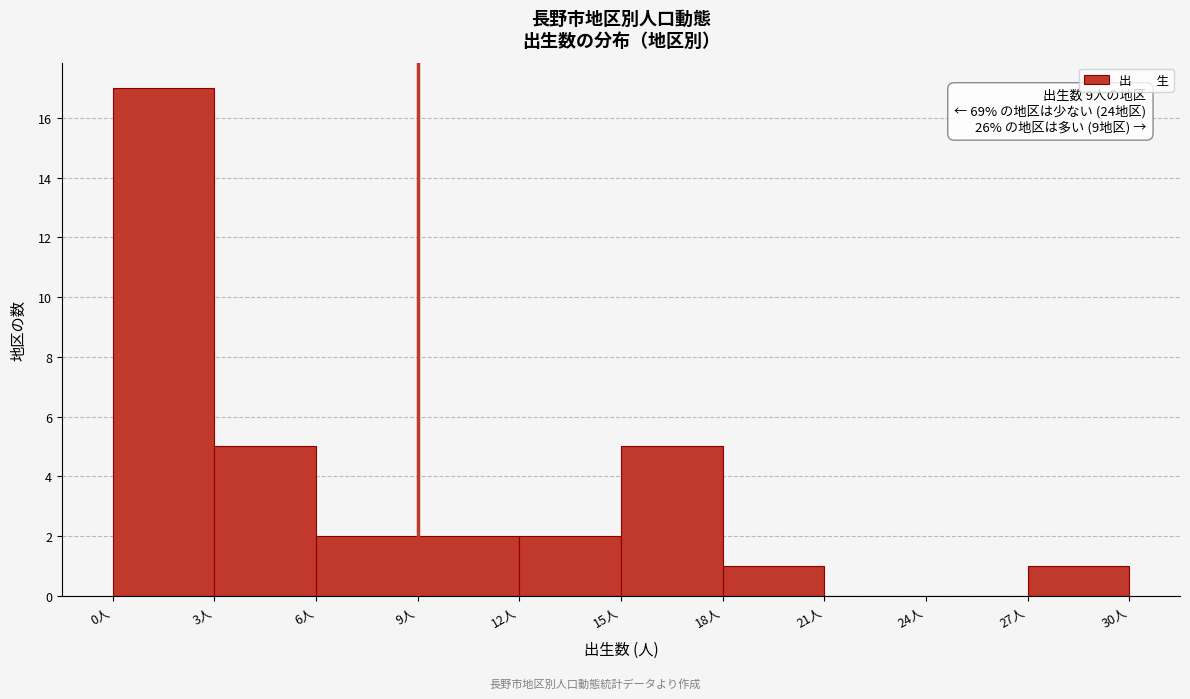

Which range on the x-axis has the tallest bar?

0 to 3